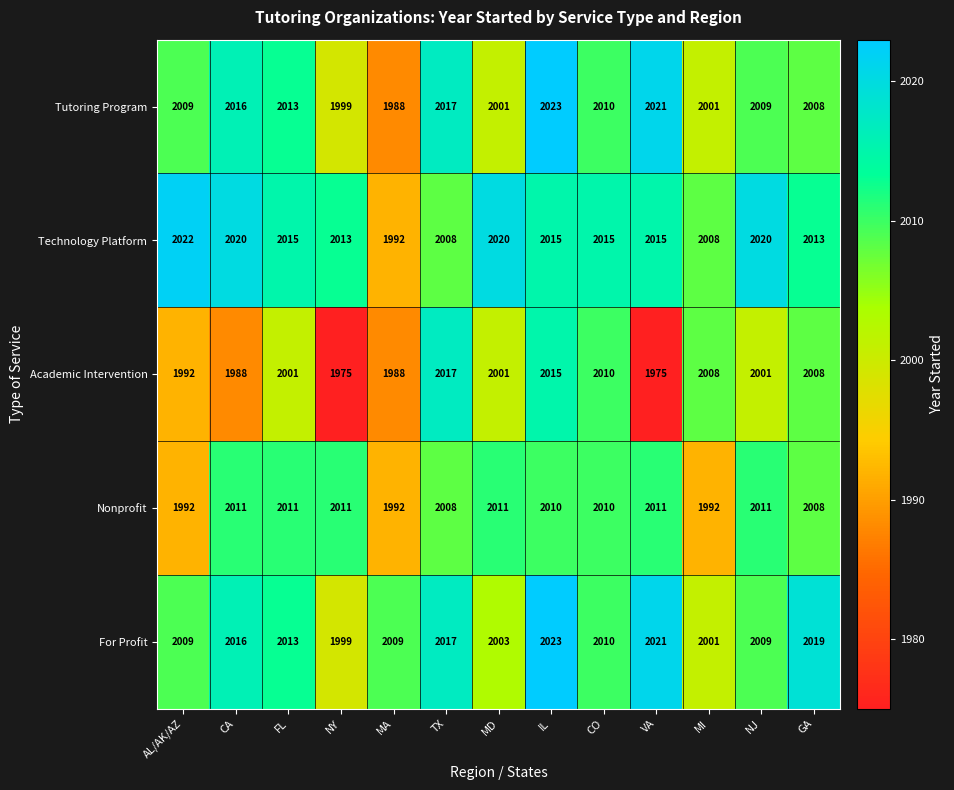

What is the difference between the second highest and minimum values in the Academic Intervention series?

40